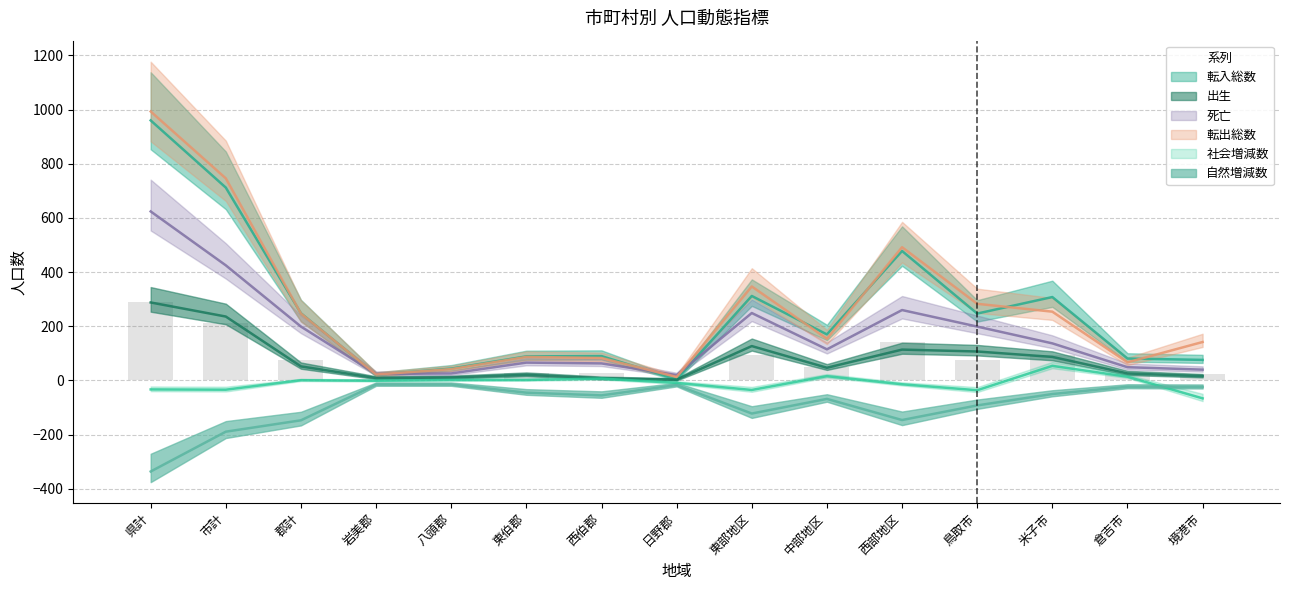

The value of 自然増減数 at 境港市 is -24. True or false?

True